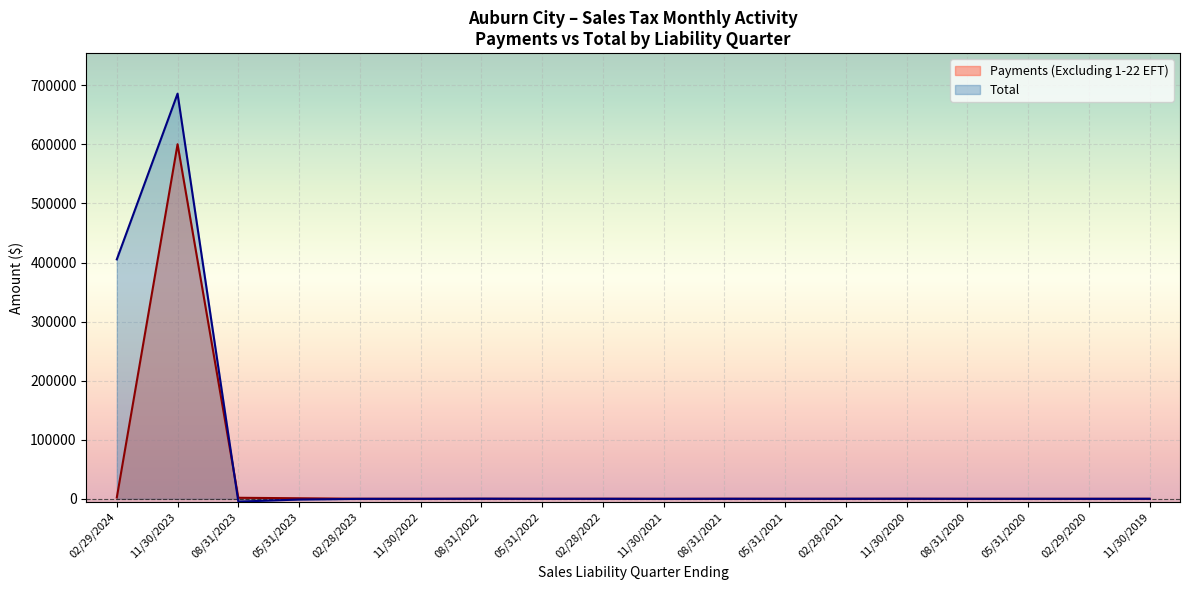

Which series has the largest total across all categories?

Total